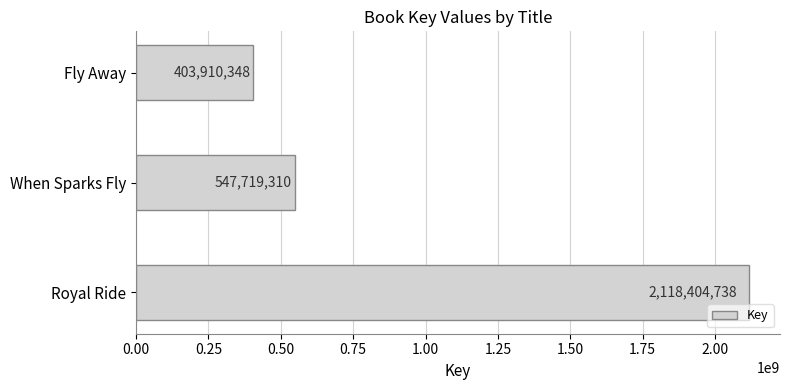

Reading bottom to top, extract all data points from this chart.

2118404738	547719310	403910348